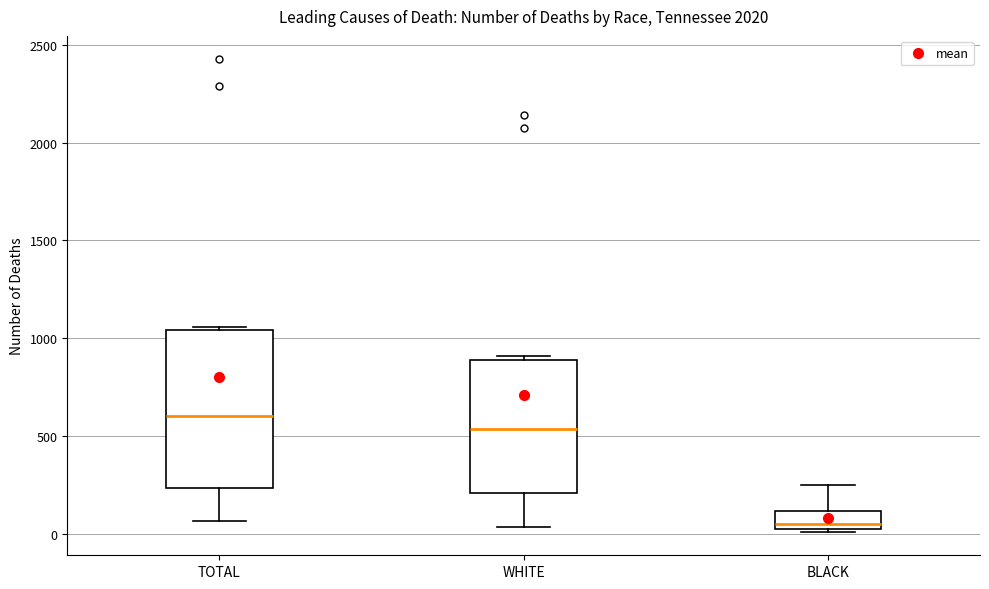

Reading left to right, read every box against the y-axis: the position of its median line, the range the box covers, and the ends of its whiskers. The values are not printed on the chart, so give them approximately, as read against the axis.

TOTAL: median 600, box 250 to 1050, whiskers 50 to 1050 (just above the box's upper edge)
WHITE: median 550, box 200 to 900, whiskers 50 to 900 (just above the box's upper edge)
BLACK: median 50 (just above the box's lower edge), box 50 to 100, whiskers 0 to 250